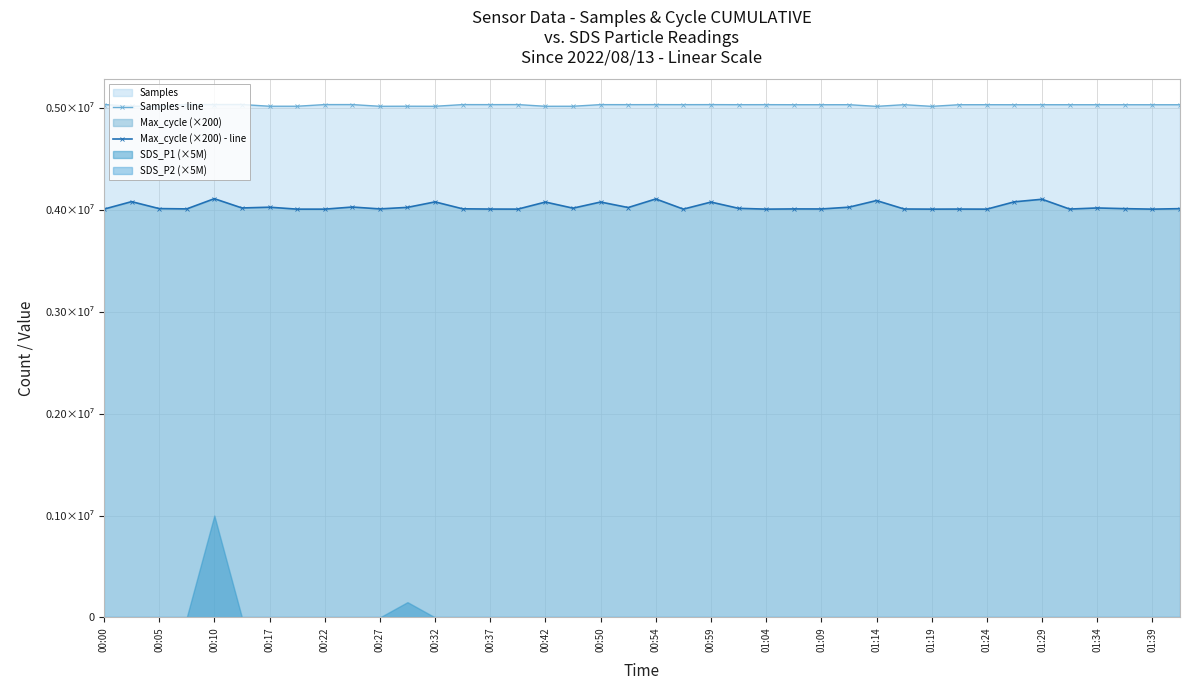

True or false: Samples - line and Max_cycle (×200) - line cross at least once.

False